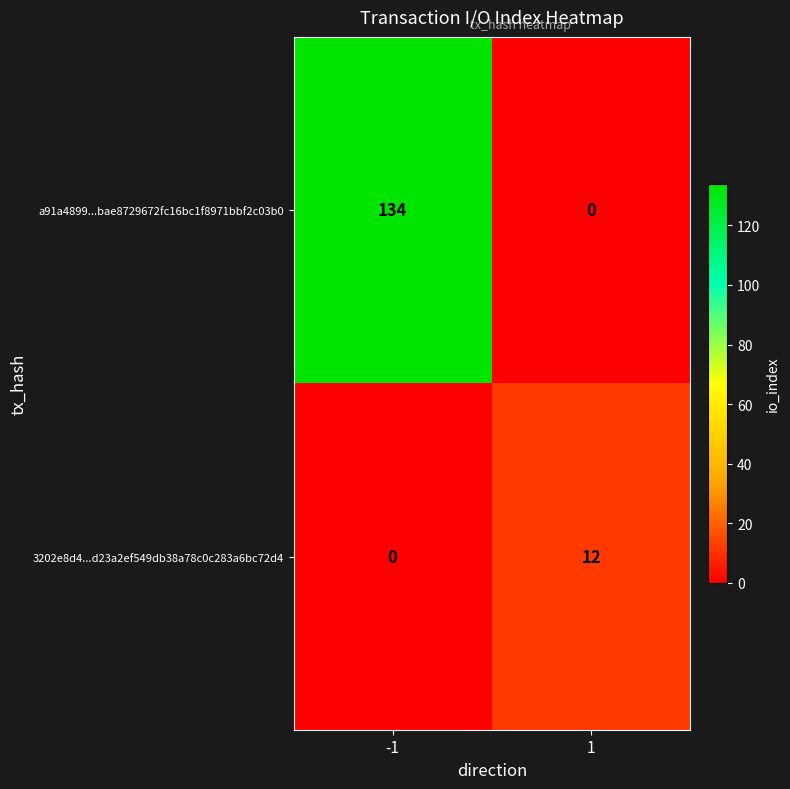

True or false: a91a4899...bae8729672fc16bc1f8971bbf2c03b0 has a value of 27 at -1.

False